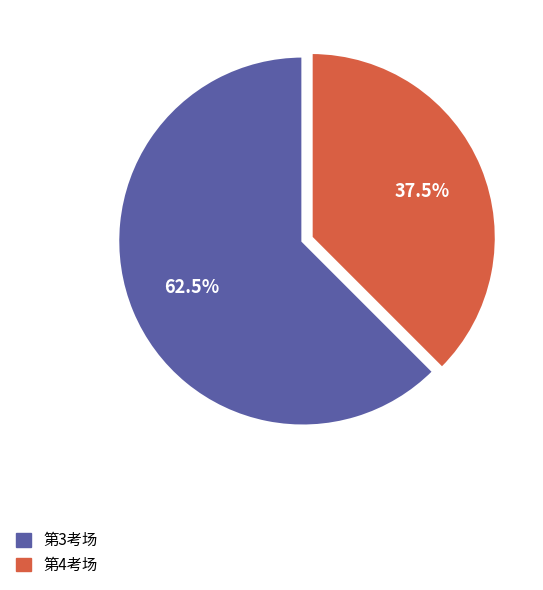

What percentage do 第3考场 and 第4考场 together represent?

100.0%